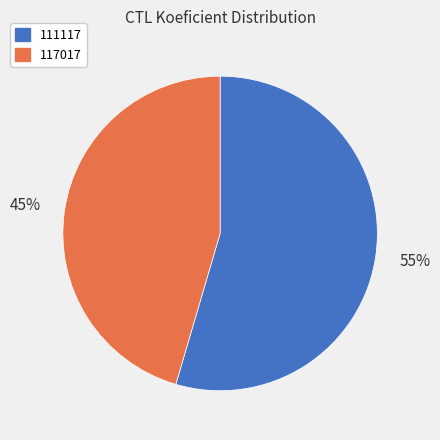

Which category accounts for the majority?

111117